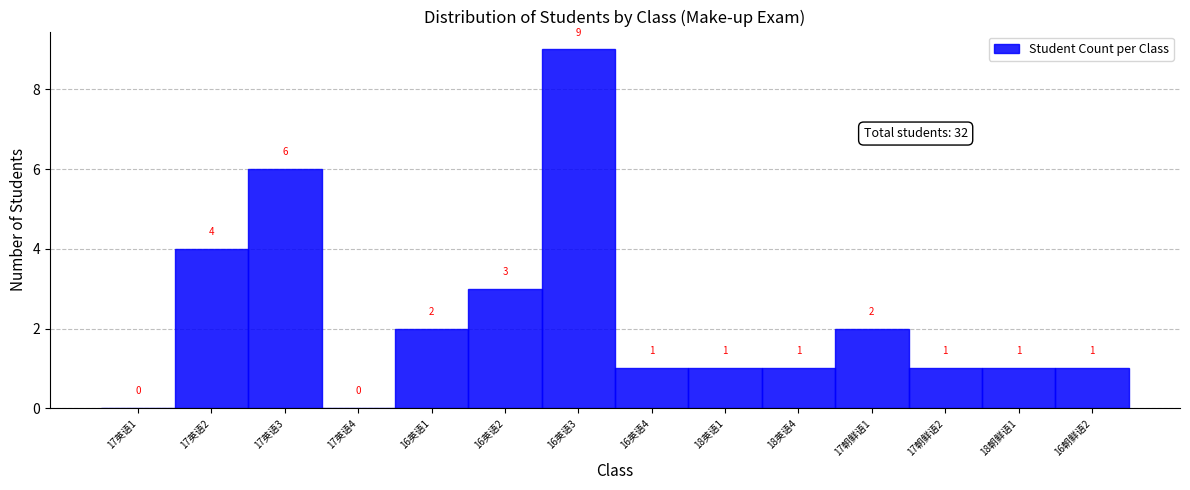

Reading left to right, list all the values displayed in this chart.

17英语1=0	17英语2=4	17英语3=6	17英语4=0	16英语1=2	16英语2=3	16英语3=9	16英语4=1	18英语1=1	18英语4=1	17朝鲜语1=2	17朝鲜语2=1	18朝鲜语1=1	16朝鲜语2=1